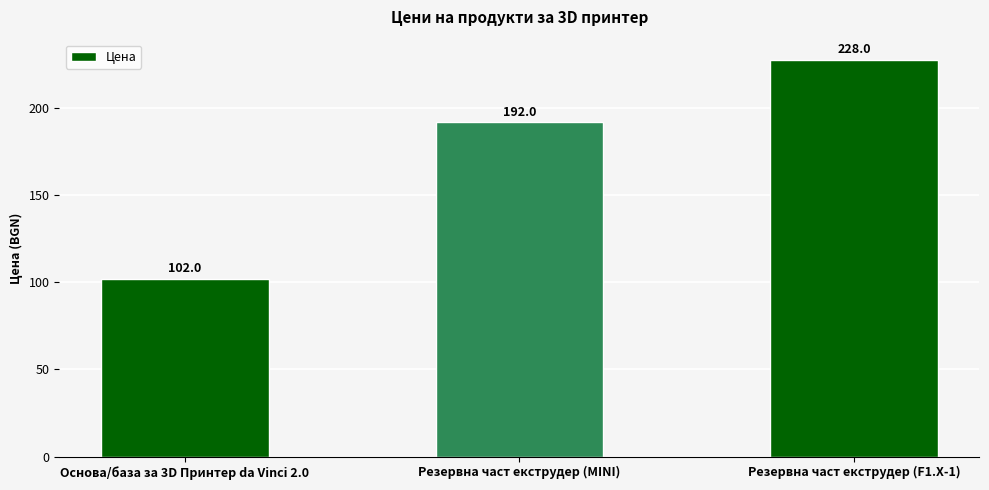

What is the change in value from Основа/база за 3D Принтер da Vinci 2.0 to Резервна част екструдер (F1.X-1)?

+126